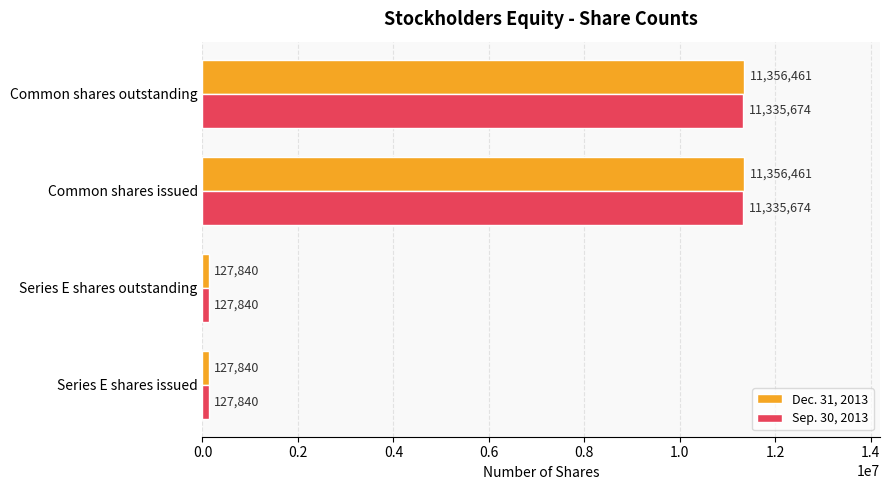

What is the minimum value for Sep. 30, 2013?

127840